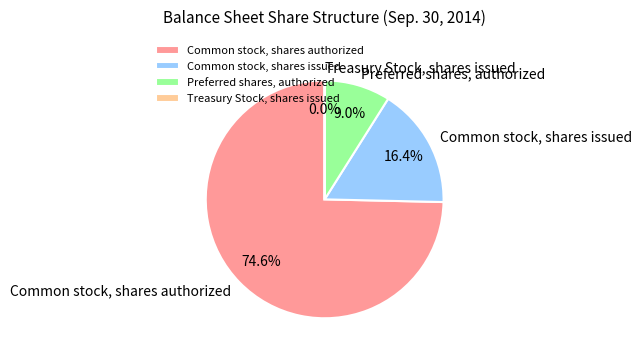

What percentage is NOT represented by Common stock, shares issued?

83.6%